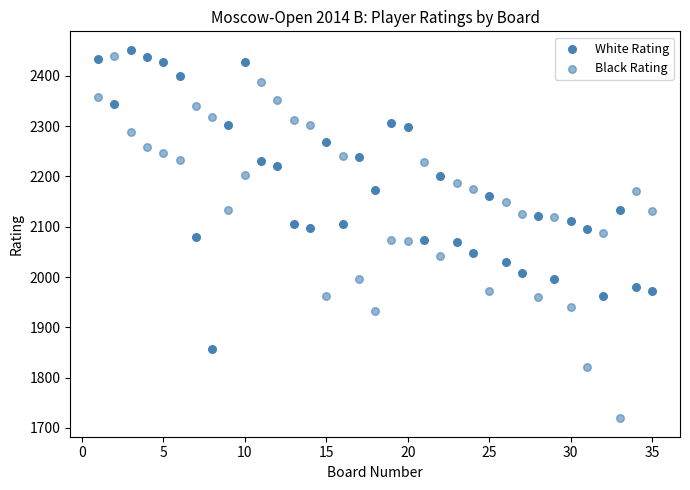

How many data points are displayed?

70